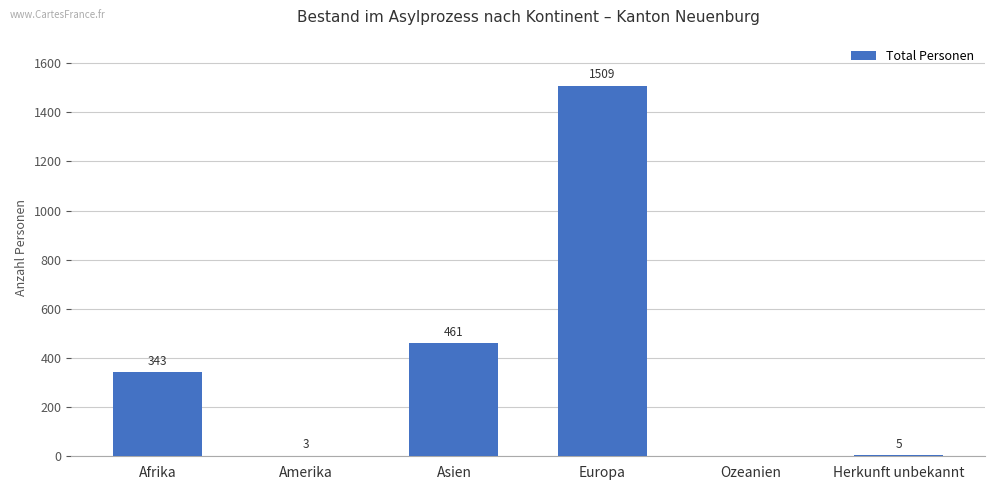

At which category does the chart reach its peak across all series?

Europa